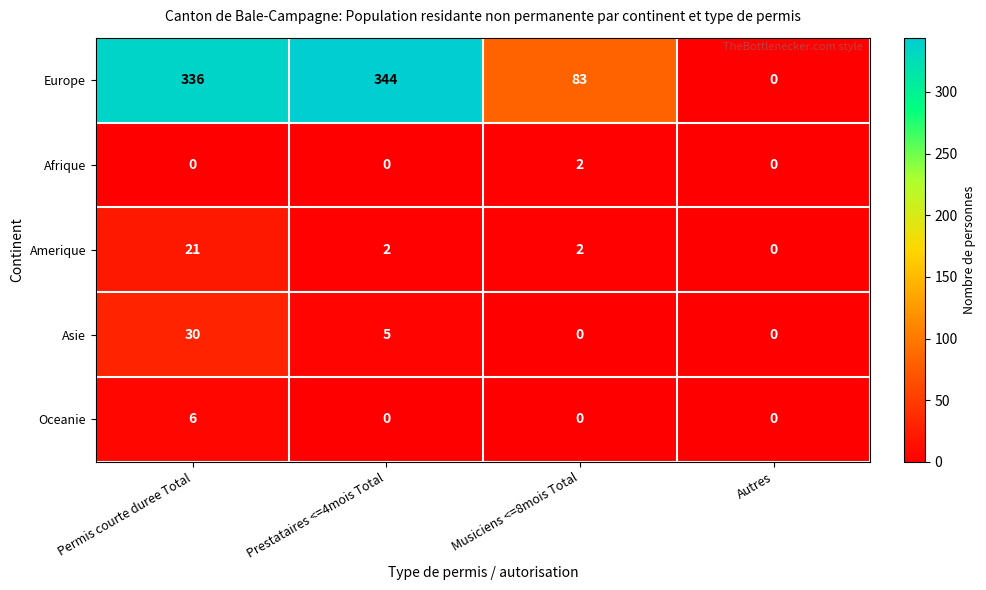

Is it true that Oceanie equals 0 at Autres?

True